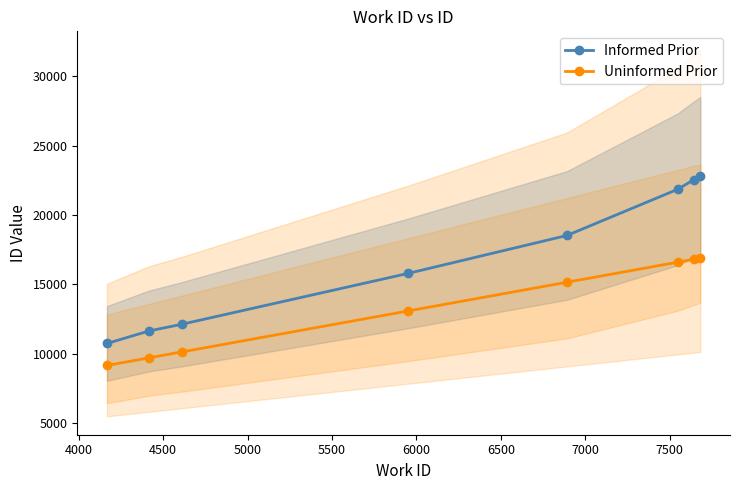

At how many categories does at least one series exceed 16615?

4